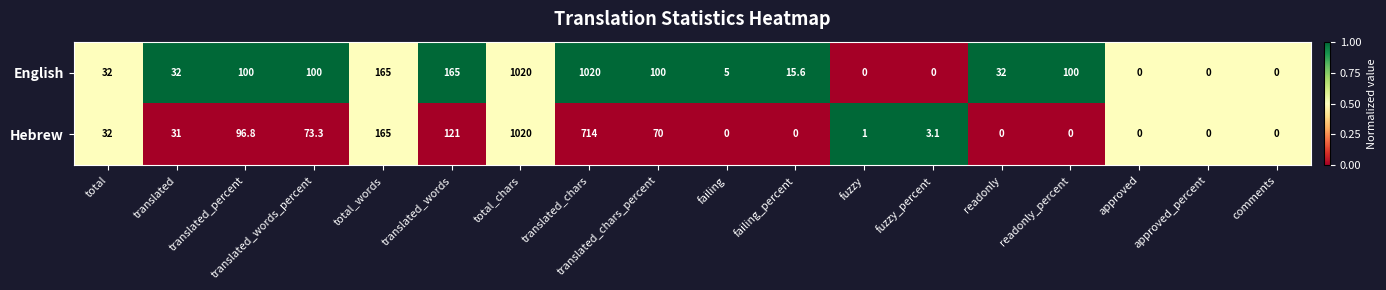

What is the total value across all series at readonly_percent?

100.0